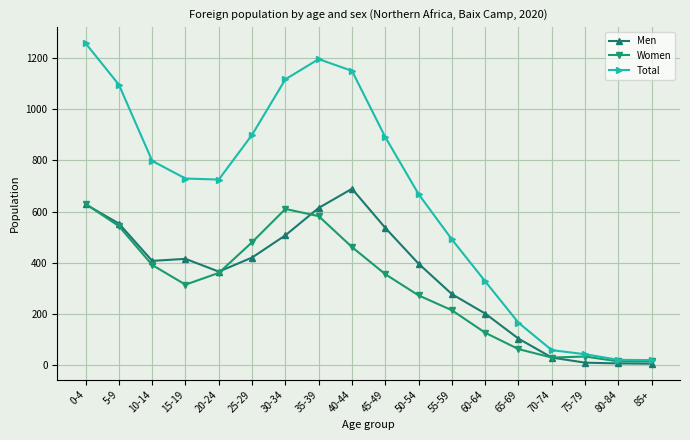

Which series has the largest total across all categories?

Total